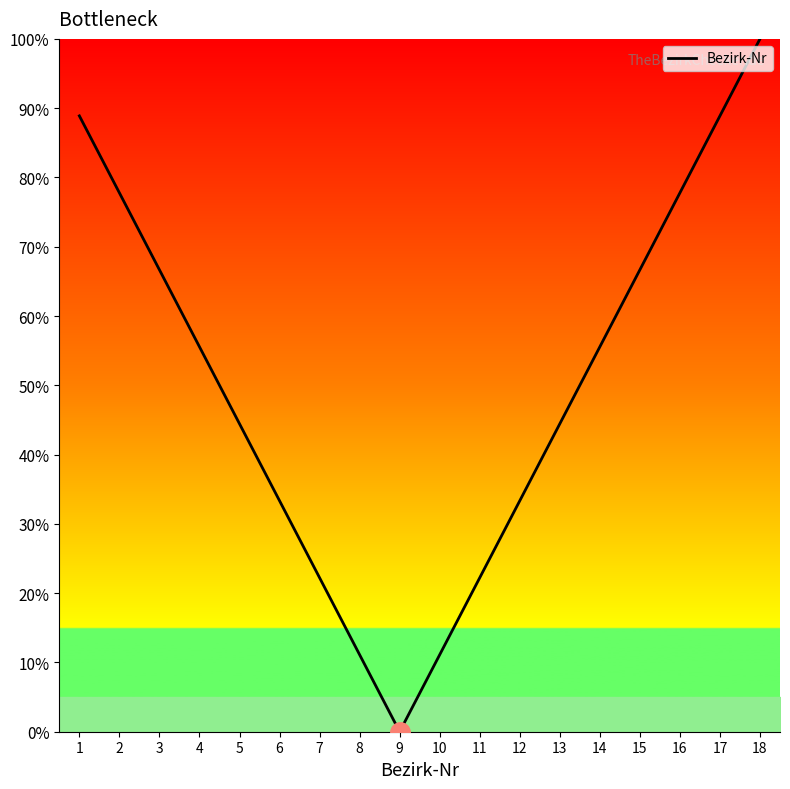

Reading left to right, list all the values displayed in this chart.

1=88.9	2=77.8	3=66.7	4=55.6	5=44.4	6=33.3	7=22.2	8=11.1	9=0.0	10=11.1	11=22.2	12=33.3	13=44.4	14=55.6	15=66.7	16=77.8	17=88.9	18=100.0